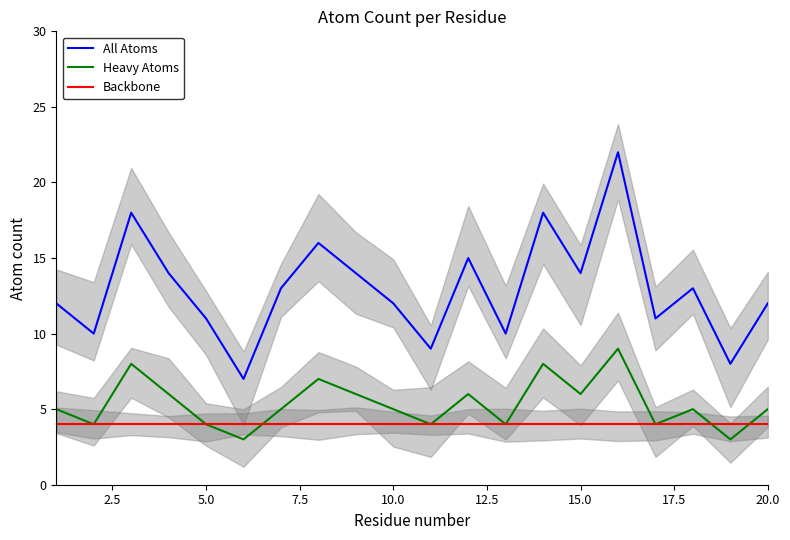

True or false: All Atoms and Backbone intersect in this chart.

False